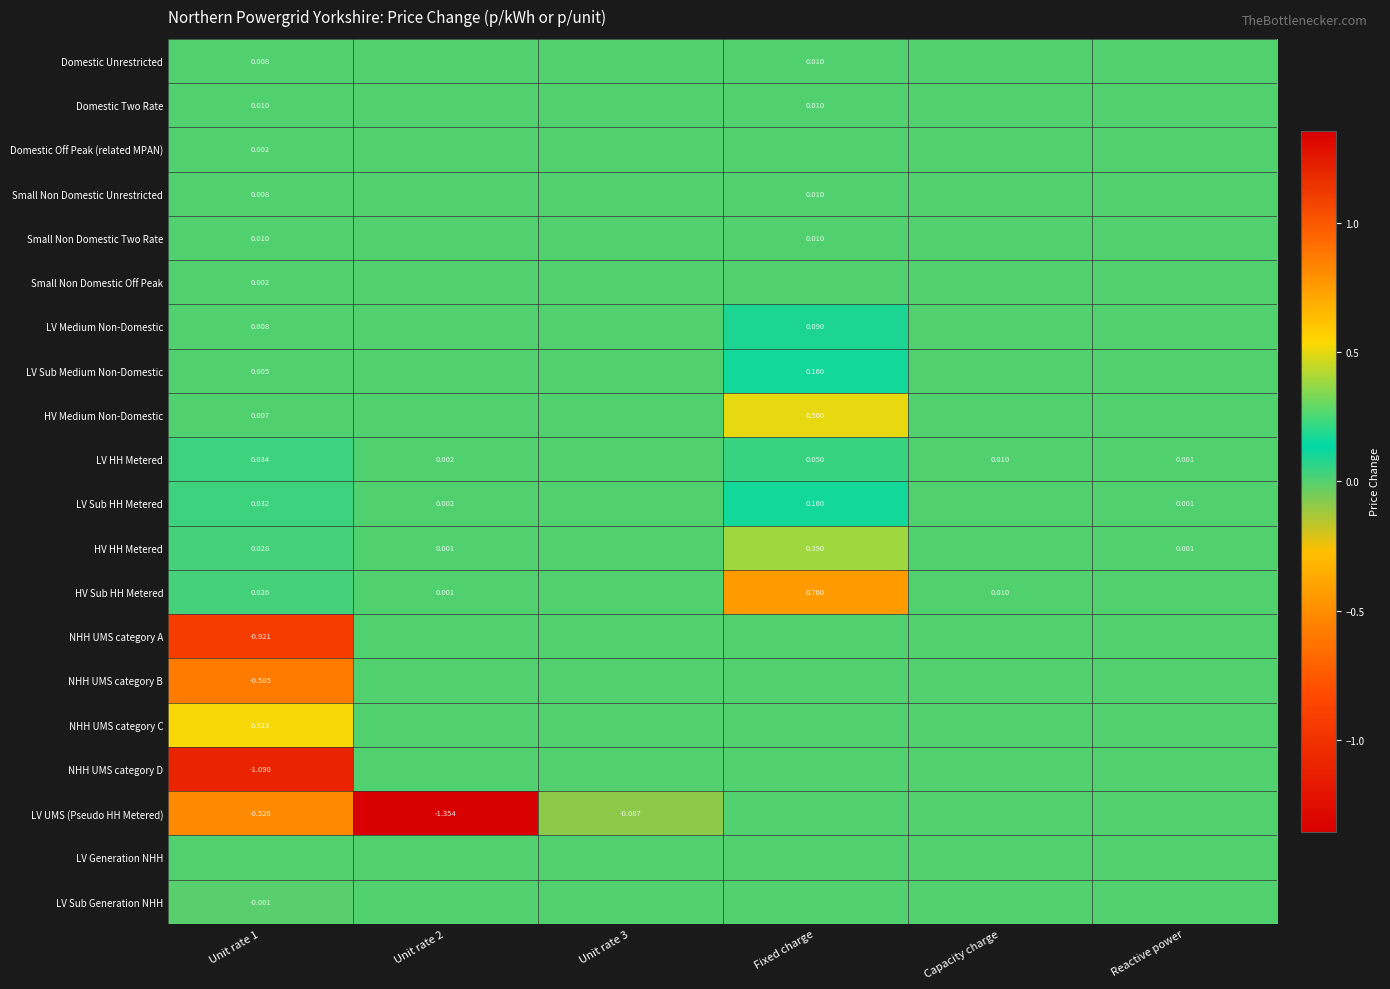

Is the value of NHH UMS category A at Unit rate 1 greater than the value of Small Non Domestic Two Rate at Fixed charge?

No